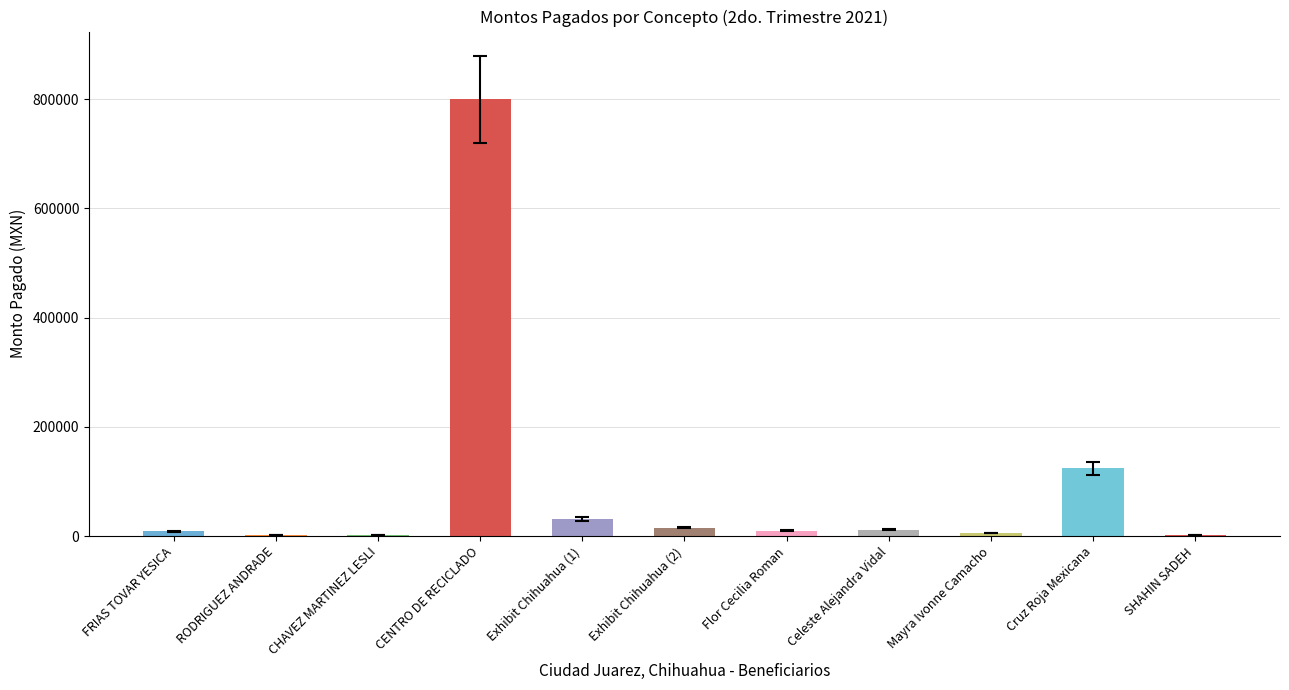

Count the number of data series in this chart.

1